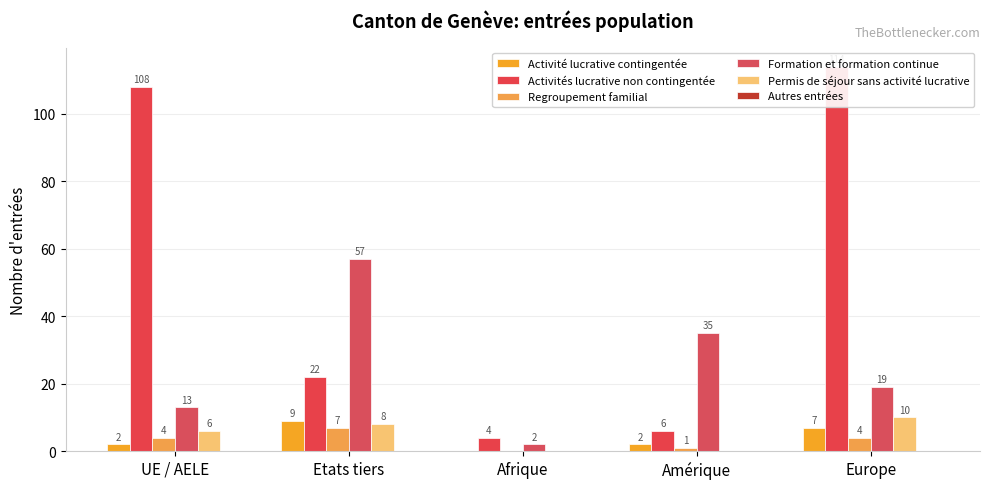

Reading right to left, what are all the values shown in this chart?

Activité lucrative contingentée: 7	2	0	9	2
Activités lucrative non contingentée: 114	6	4	22	108
Regroupement familial: 4	1	0	7	4
Formation et formation continue: 19	35	2	57	13
Permis de séjour sans activité lucrative: 10	0	0	8	6
Autres entrées: 0	0	0	0	0